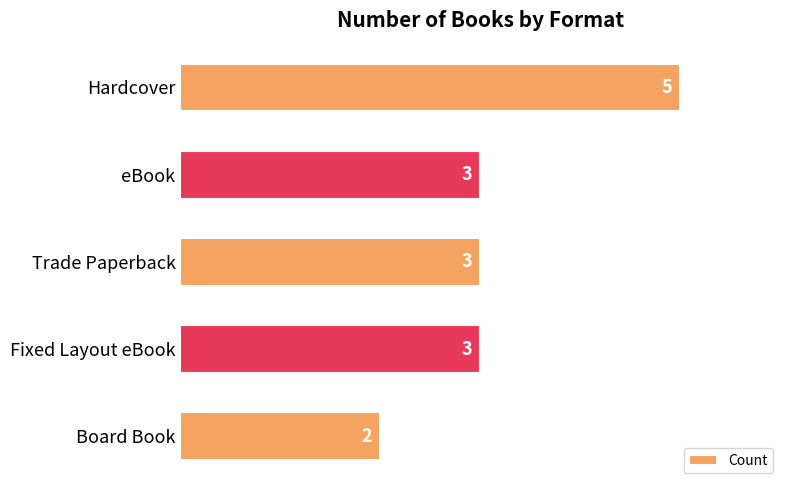

True or false: the data shows 8 at Hardcover.

False